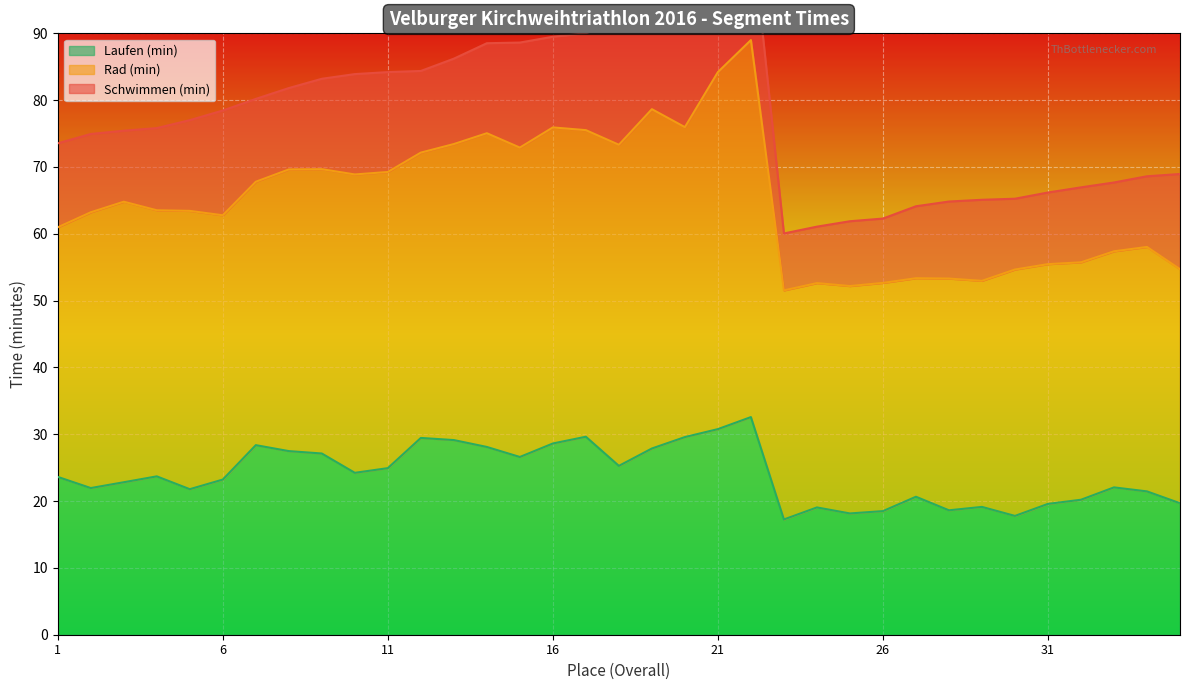

The value of Schwimmen (min) at 20 is 27.4. True or false?

False